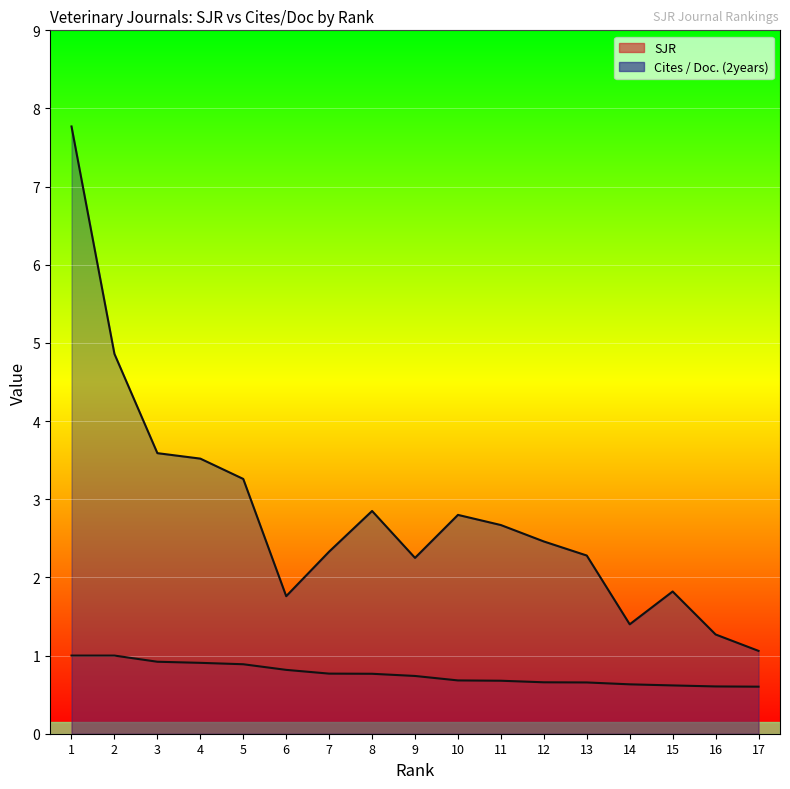

Which category has the lowest value in the Cites / Doc. (2years) series?

17